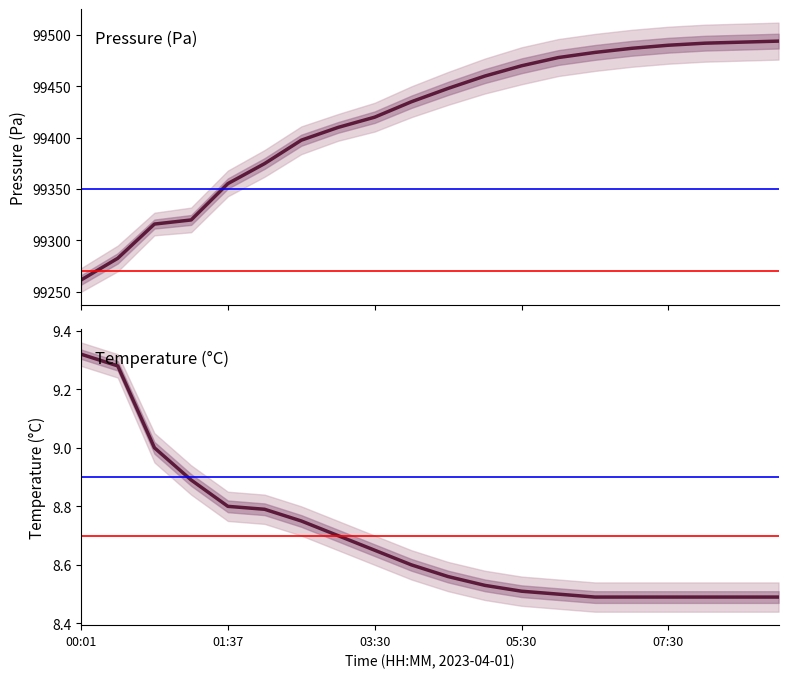

How many data points does each series have?

20